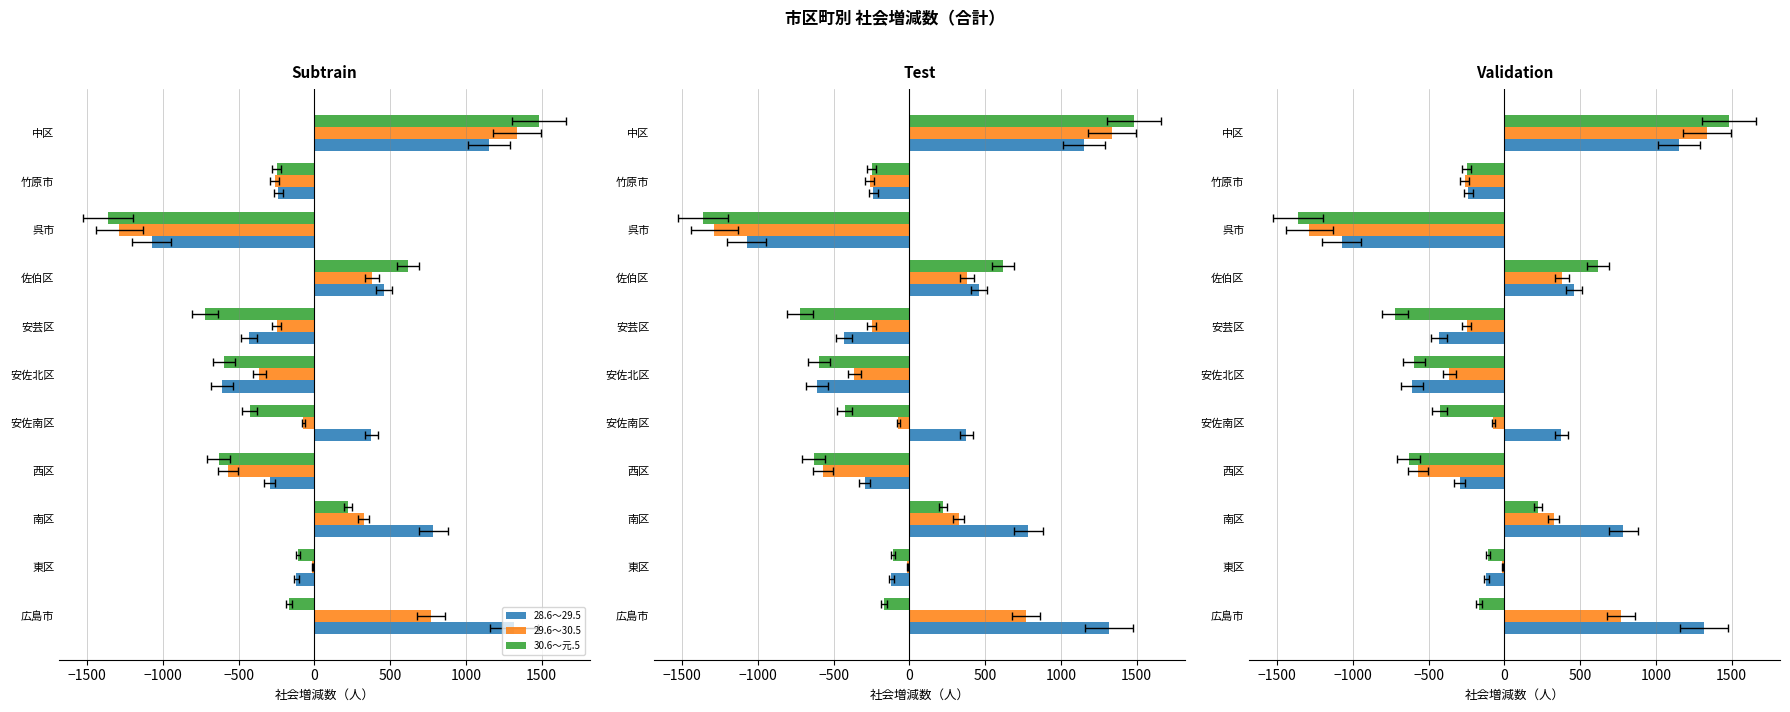

How many categories are shown in the chart?

11